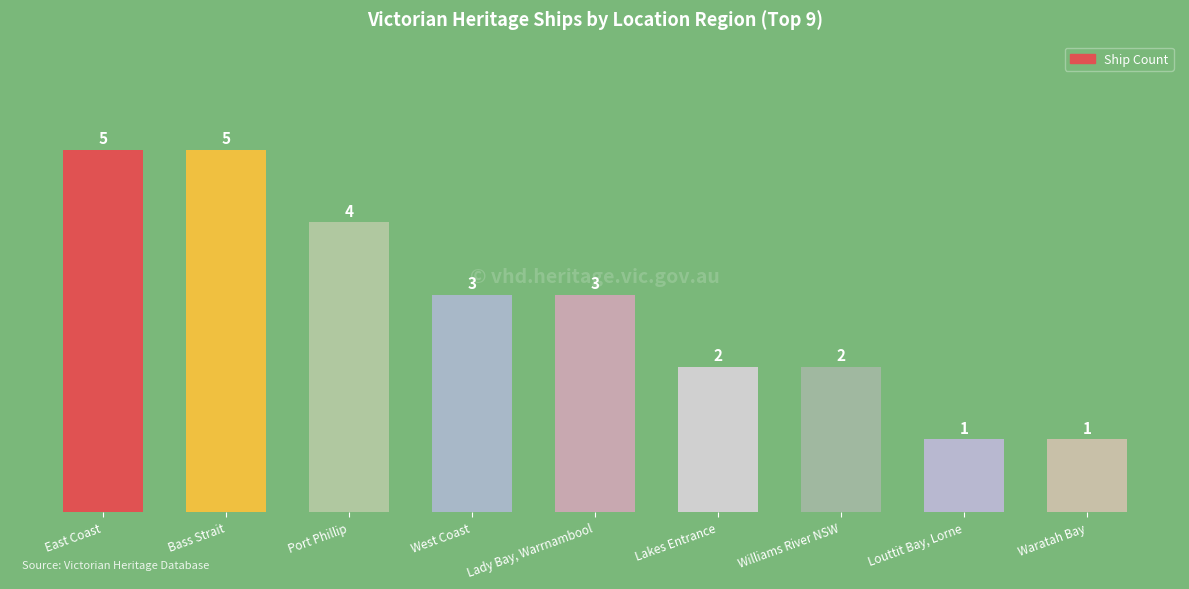

What is the sum of the values at Waratah Bay and Williams River NSW?

3